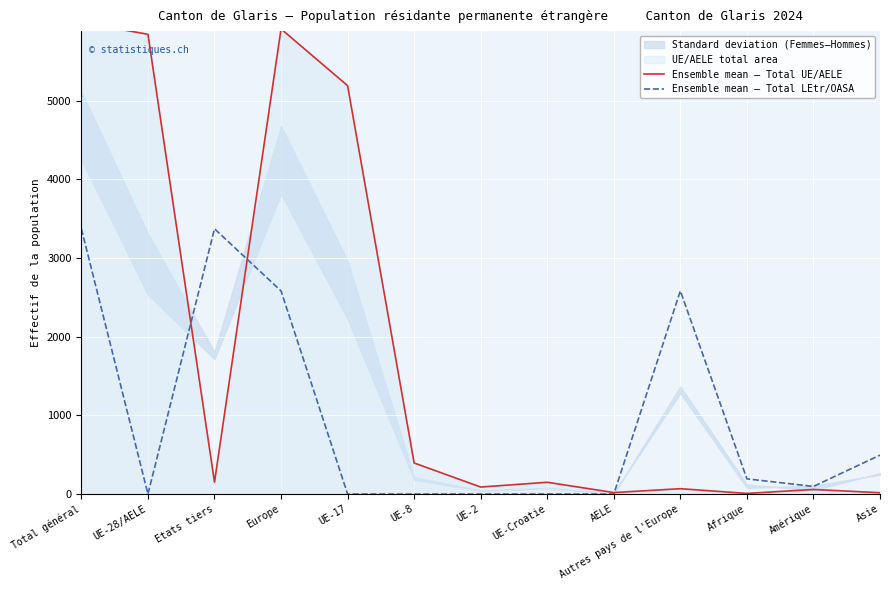

Reading right to left, list all the values displayed in this chart.

Ensemble mean – Total UE/AELE: Asie=17	Amérique=58	Afrique=8	Autres pays de l'Europe=68	AELE=19	UE-Croatie=150	UE-2=89	UE-8=395	UE-17=5191	Europe=5912	Etats tiers=151	UE-28/AELE=5844	Total général=5995
Ensemble mean – Total LEtr/OASA: Asie=495	Amérique=97	Afrique=193	Autres pays de l'Europe=2582	AELE=0	UE-Croatie=0	UE-2=0	UE-8=0	UE-17=0	Europe=2582	Etats tiers=3372	UE-28/AELE=0	Total général=3372